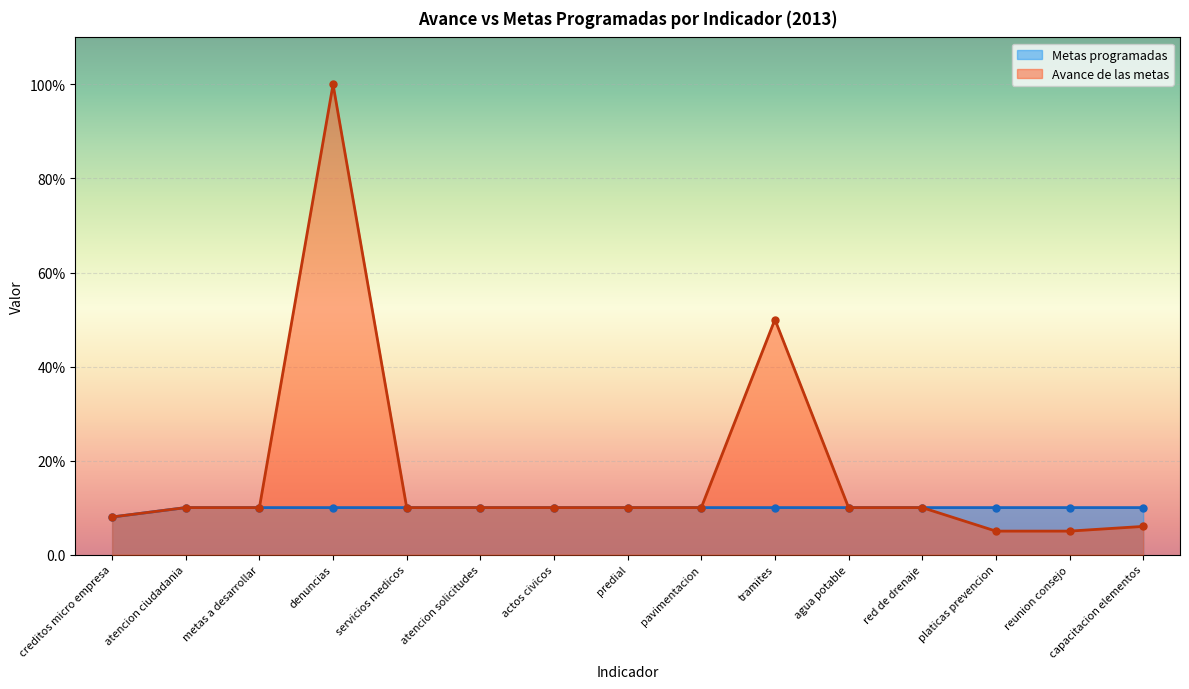

What is the sum of all Metas programadas values?

148